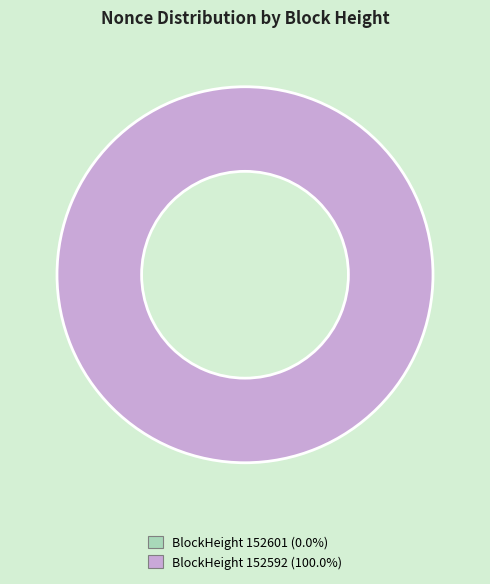

Rank the categories by value from lowest to highest.

152601, 152592